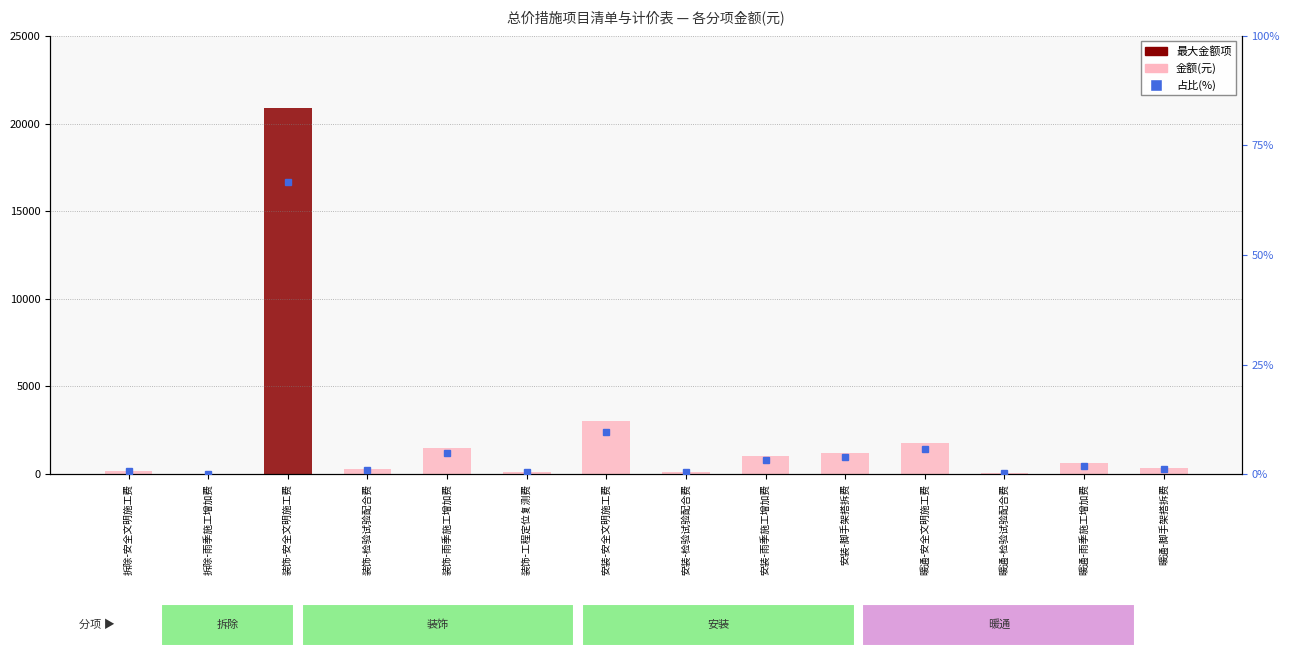

Between 拆除-雨季施工增加费 and 装饰-工程定位复测费, which is larger?

装饰-工程定位复测费